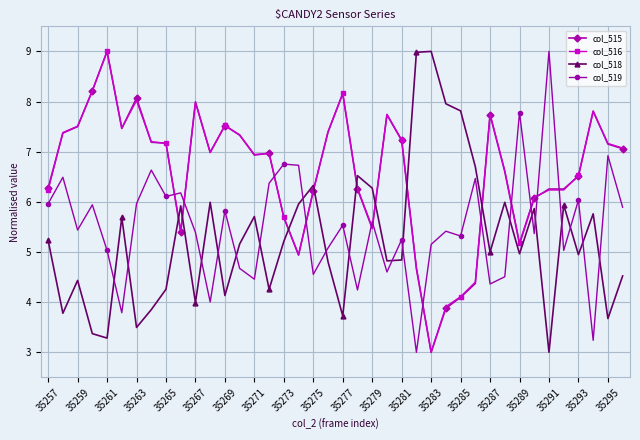

Count the number of categories in the chart.

40